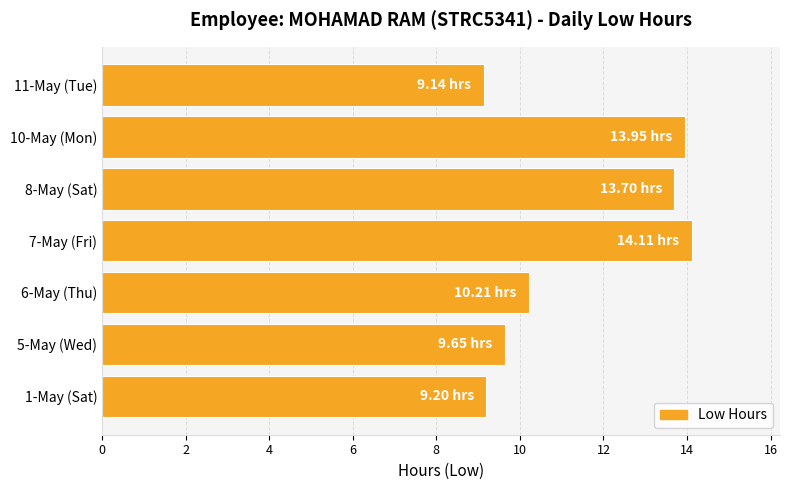

How many bars are there in total?

7